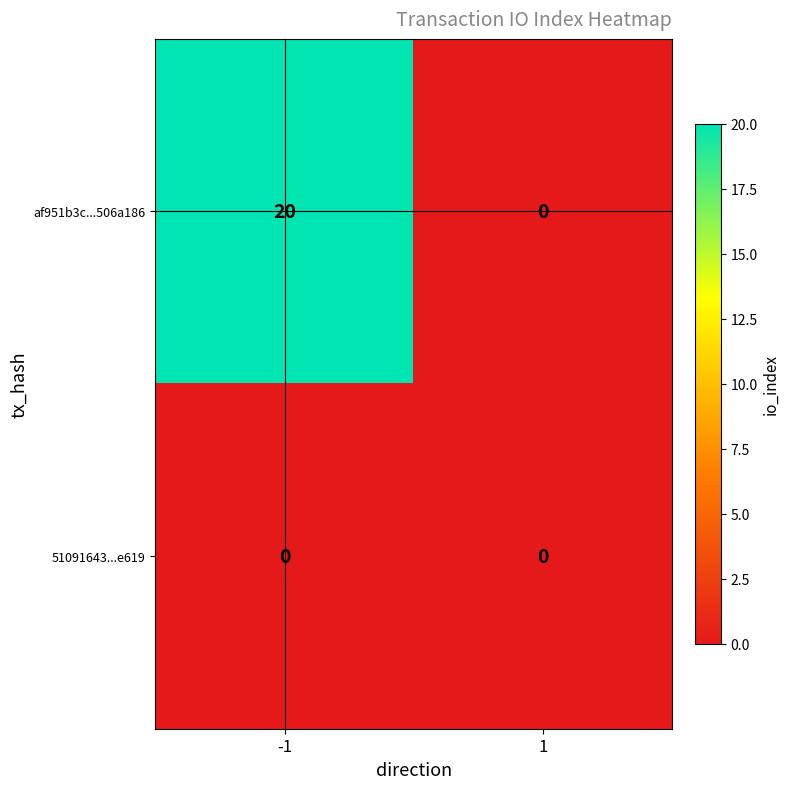

The value of af951b3c...506a186 at -1 is 20. True or false?

True